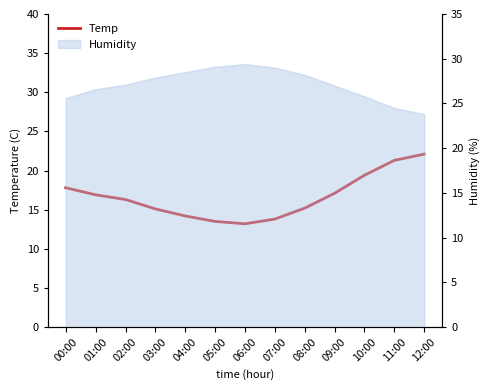

What is the approximate value at 10:00?

19.4